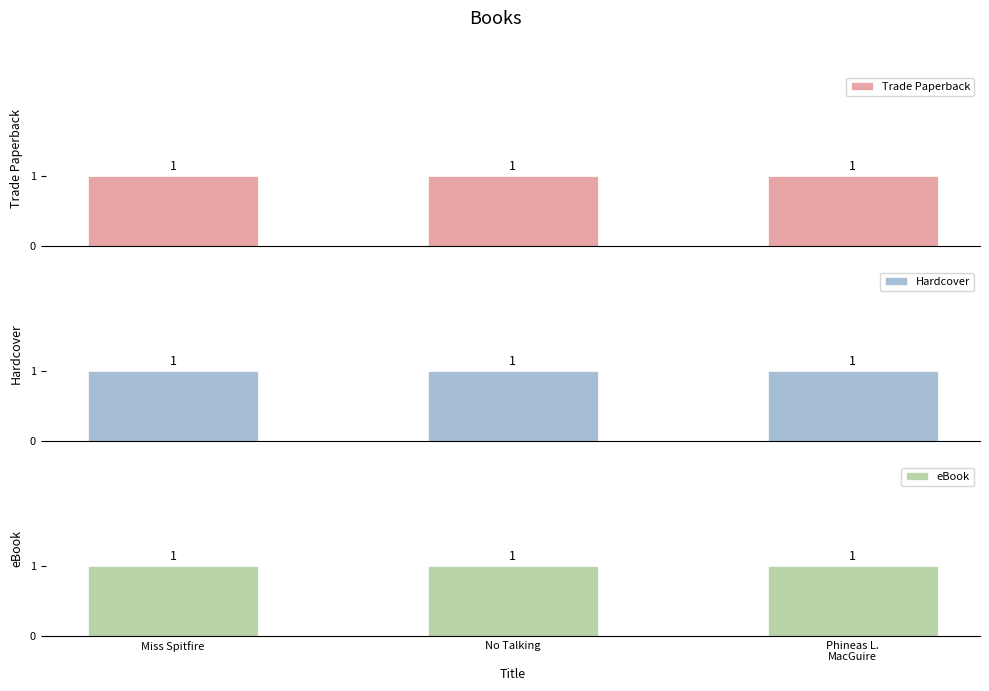

Does the chart contain stacked bars?

No